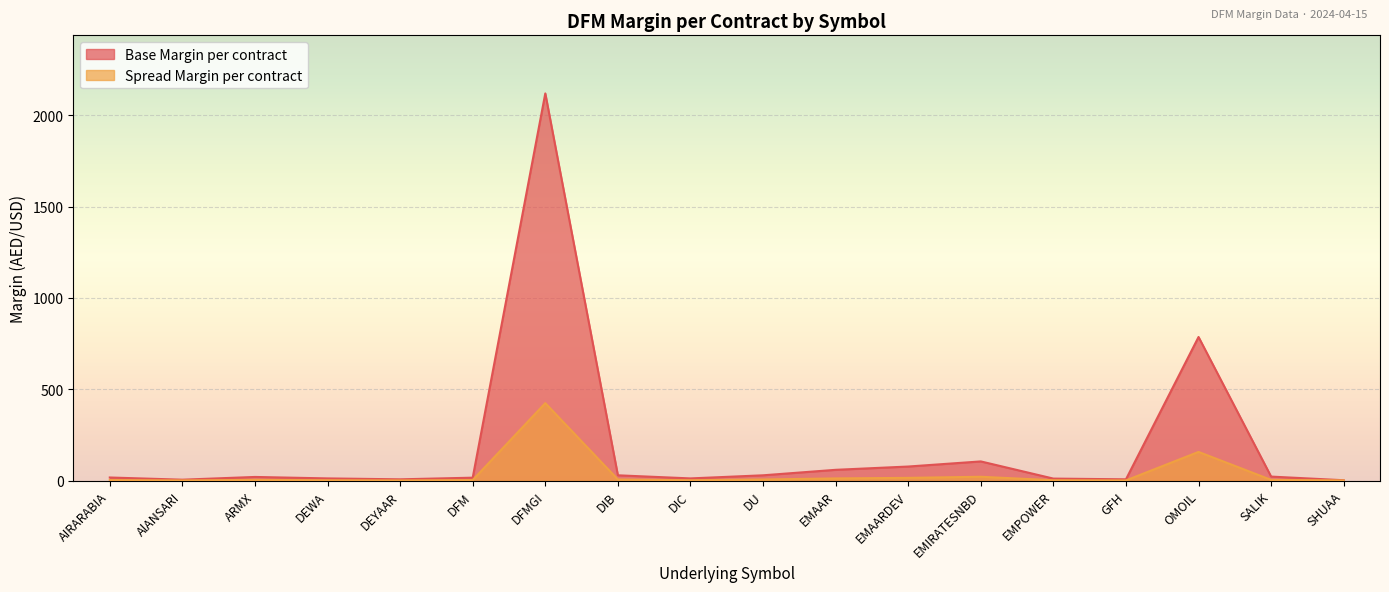

How many data points in Base Margin per contract are above 20?

8